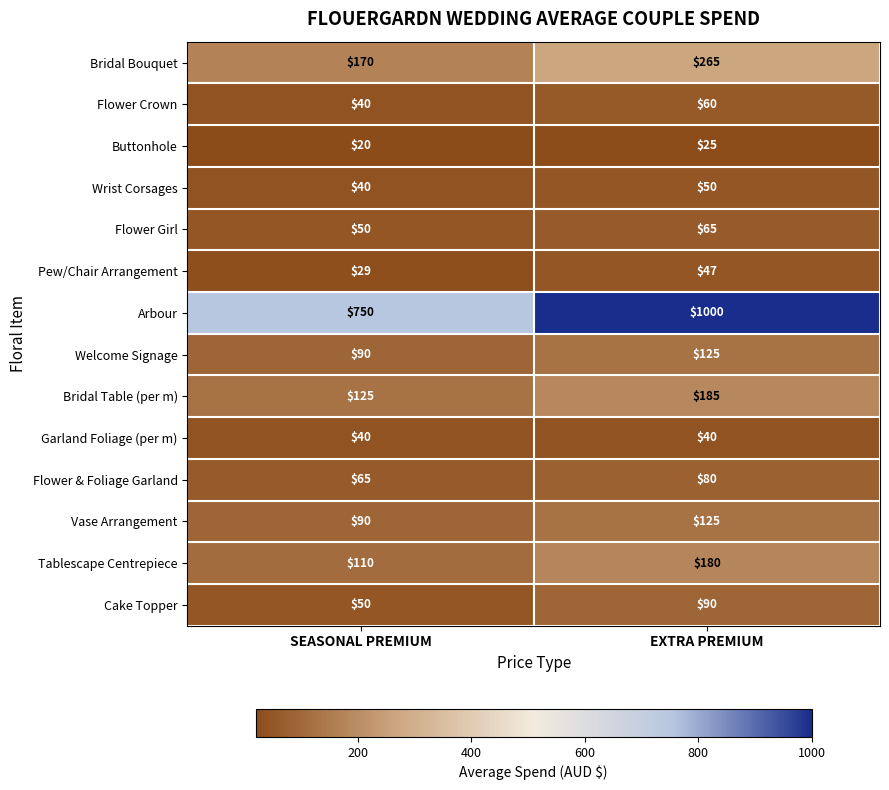

Reading left to right, list all the values displayed in this chart.

Bridal Bouquet: SEASONAL PREMIUM=170	EXTRA PREMIUM=265
Flower Crown: SEASONAL PREMIUM=40	EXTRA PREMIUM=60
Buttonhole: SEASONAL PREMIUM=20	EXTRA PREMIUM=25
Wrist Corsages: SEASONAL PREMIUM=40	EXTRA PREMIUM=50
Flower Girl: SEASONAL PREMIUM=50	EXTRA PREMIUM=65
Pew/Chair Arrangement: SEASONAL PREMIUM=29	EXTRA PREMIUM=47
Arbour: SEASONAL PREMIUM=750	EXTRA PREMIUM=1000
Welcome Signage: SEASONAL PREMIUM=90	EXTRA PREMIUM=125
Bridal Table (per m): SEASONAL PREMIUM=125	EXTRA PREMIUM=185
Garland Foliage (per m): SEASONAL PREMIUM=40	EXTRA PREMIUM=40
Flower & Foliage Garland: SEASONAL PREMIUM=65	EXTRA PREMIUM=80
Vase Arrangement: SEASONAL PREMIUM=90	EXTRA PREMIUM=125
Tablescape Centrepiece: SEASONAL PREMIUM=110	EXTRA PREMIUM=180
Cake Topper: SEASONAL PREMIUM=50	EXTRA PREMIUM=90